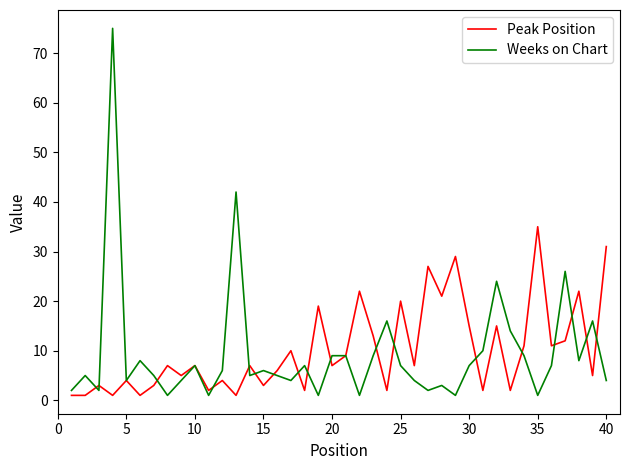

What is the highest value of the Weeks on Chart series?

75